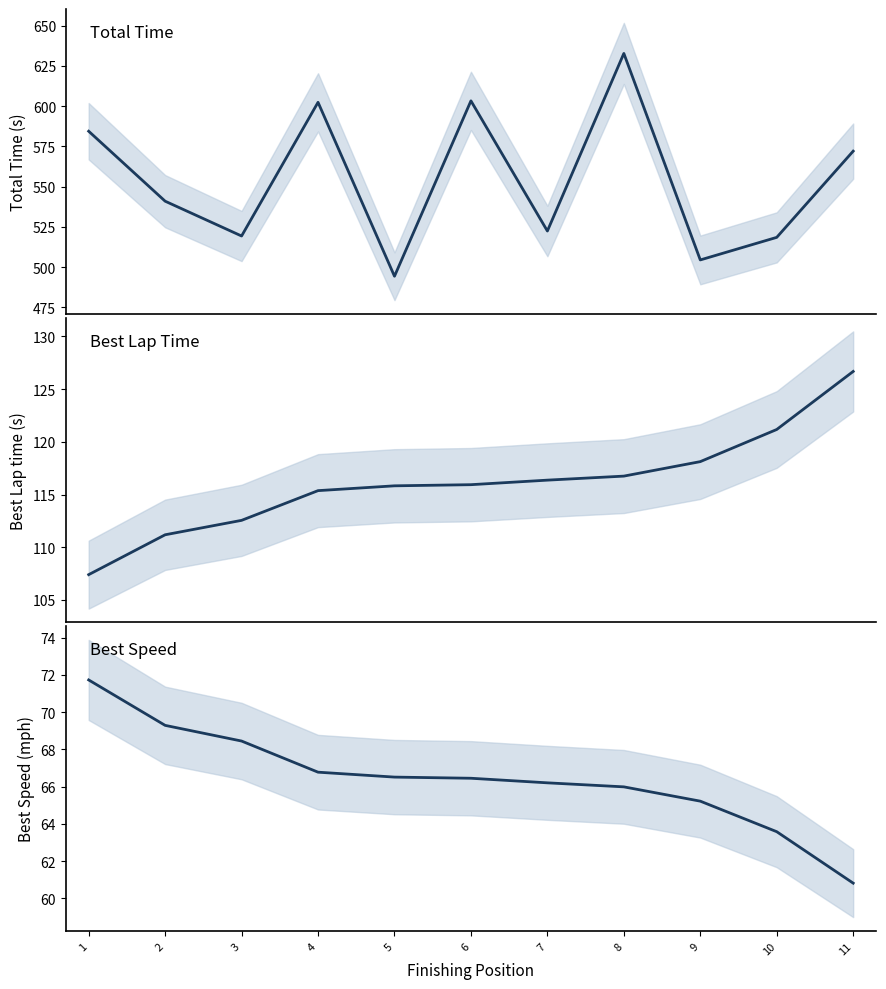

At how many categories does at least one series exceed 591?

3